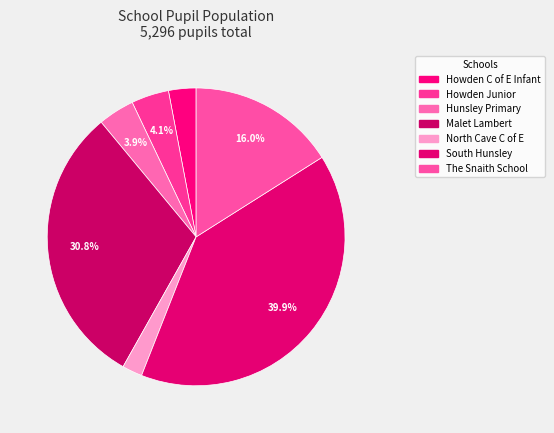

How many slices are in this pie chart?

7